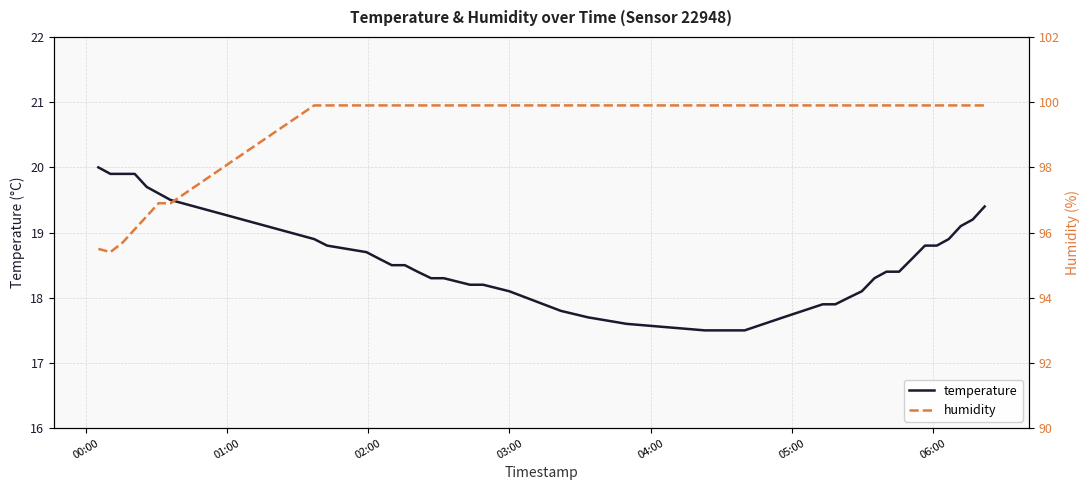

Which series has the widest spread of values?

humidity